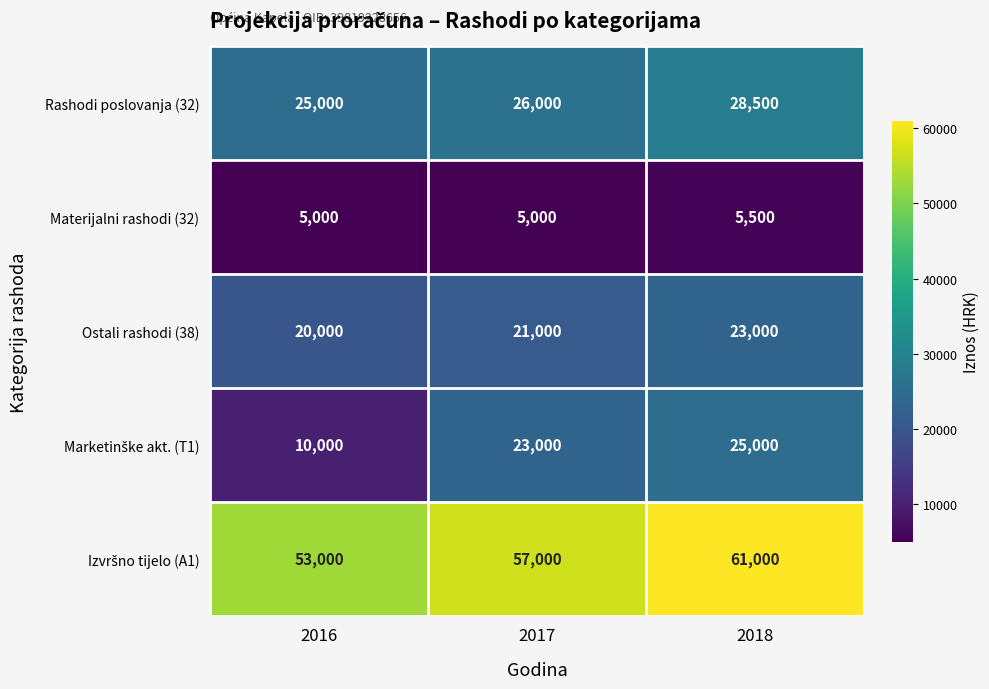

The value of Rashodi poslovanja (32) at 2017 is 26000. True or false?

True